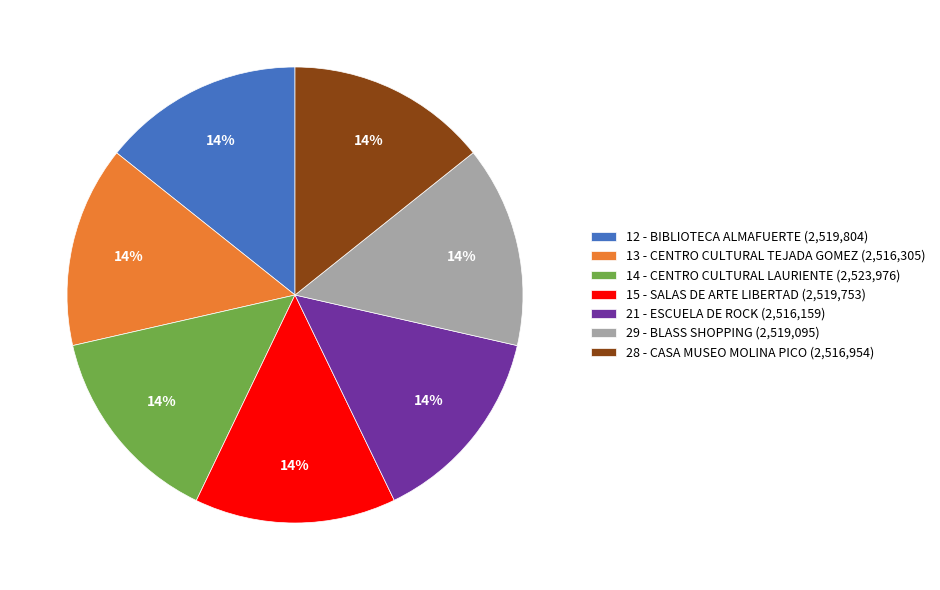

Does 21 - ESCUELA DE ROCK account for over 50% of the chart?

No